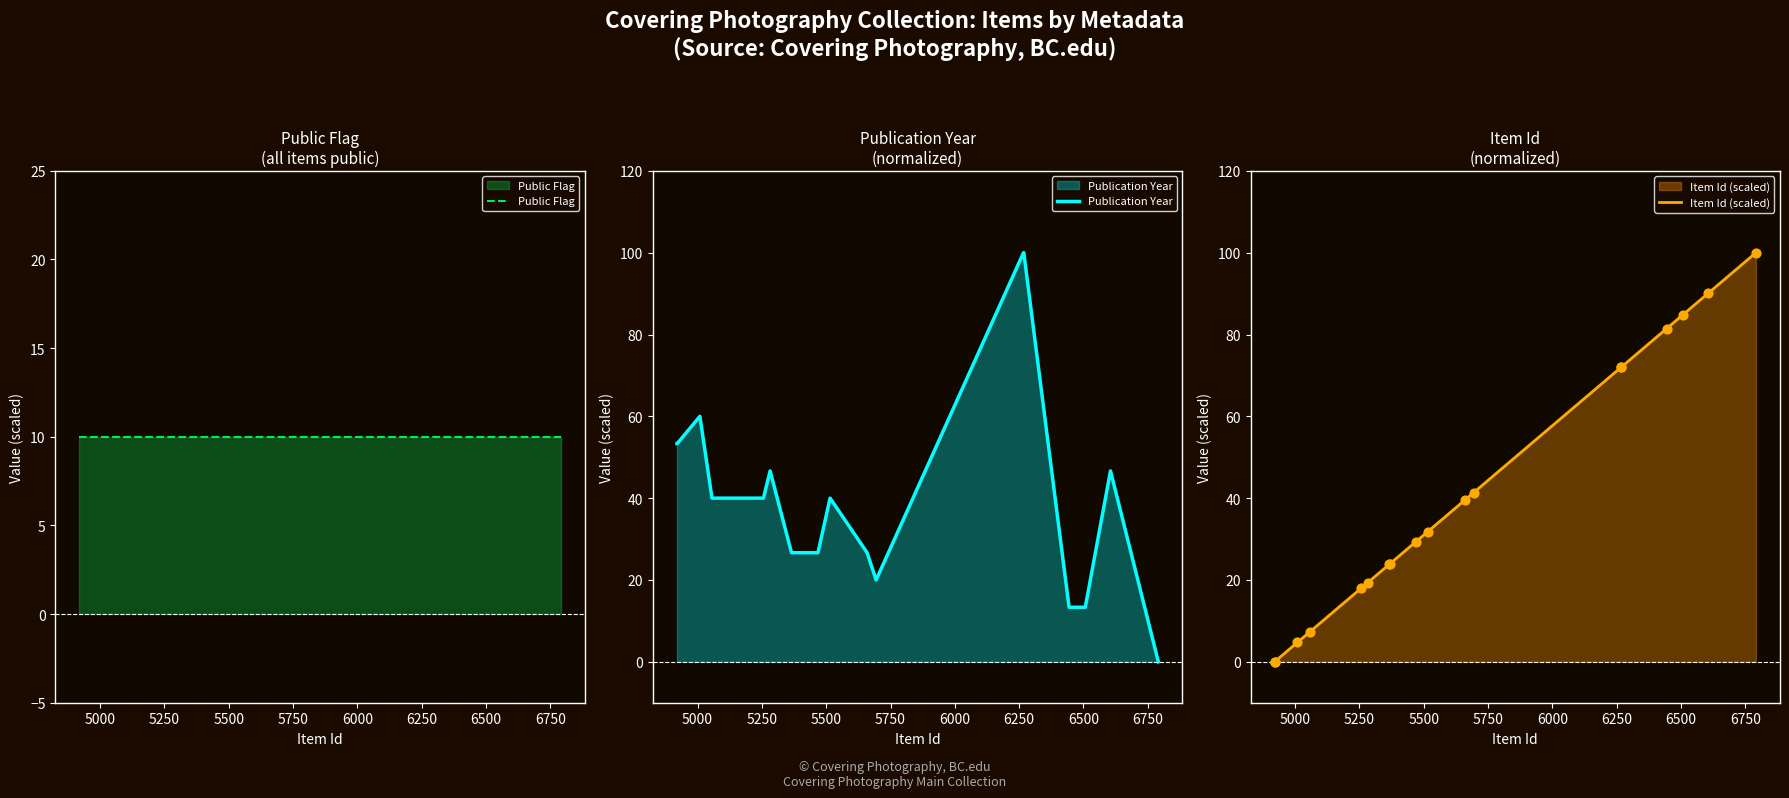

What are all the series names shown in the legend?

Public Flag, Publication Year, Item Id (scaled)